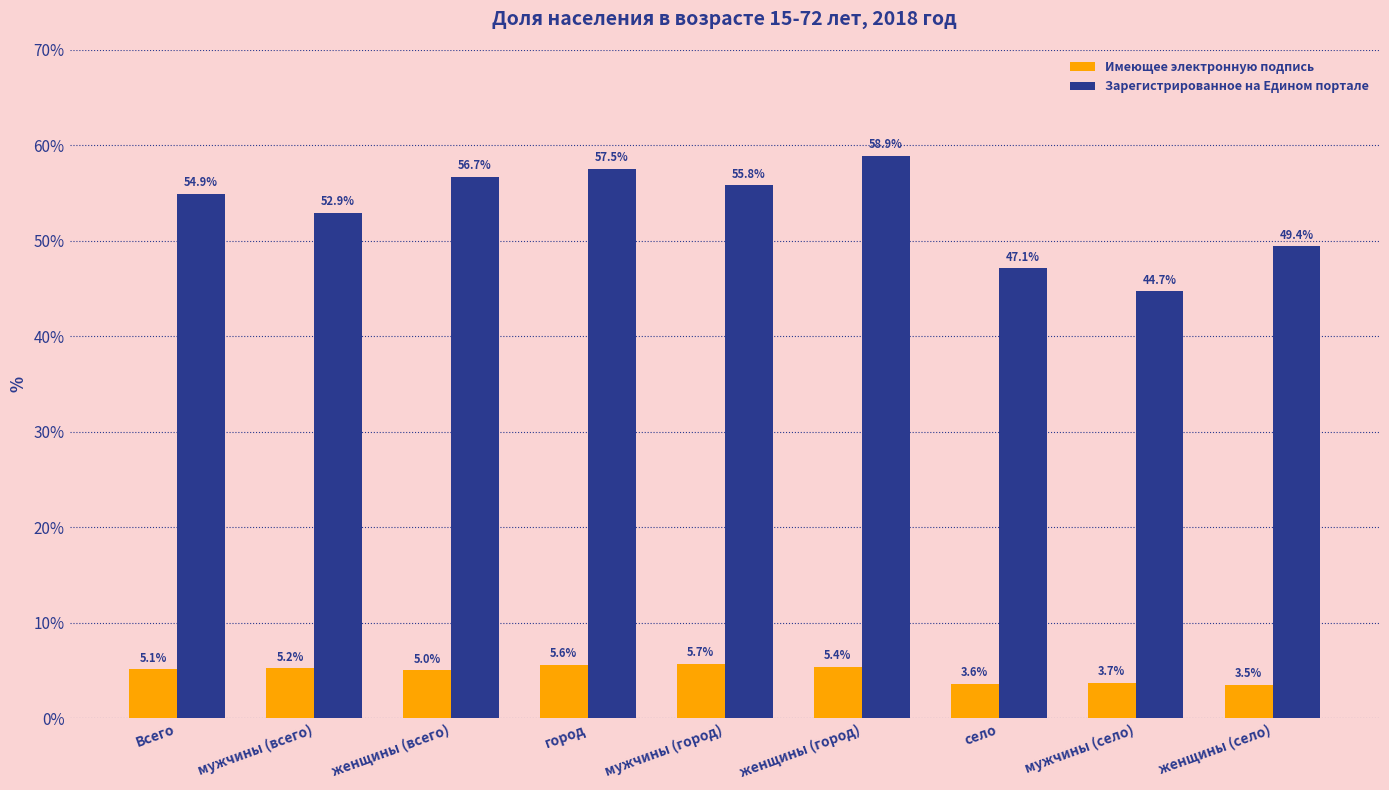

At which category is the sum across all series the highest?

женщины (город)